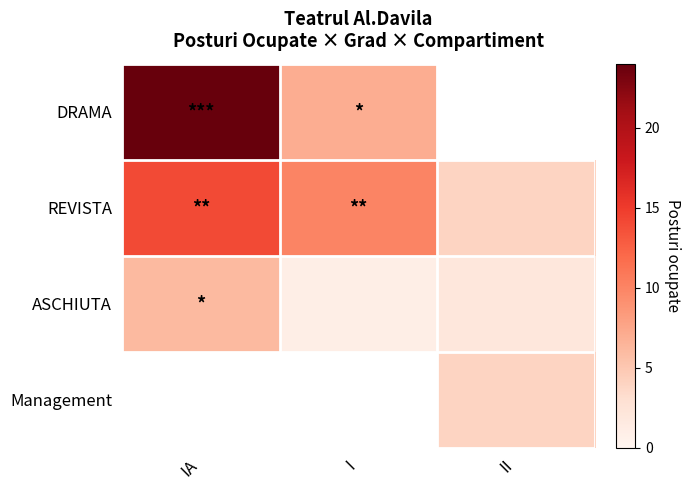

At how many categories does at least one series exceed 13?

1